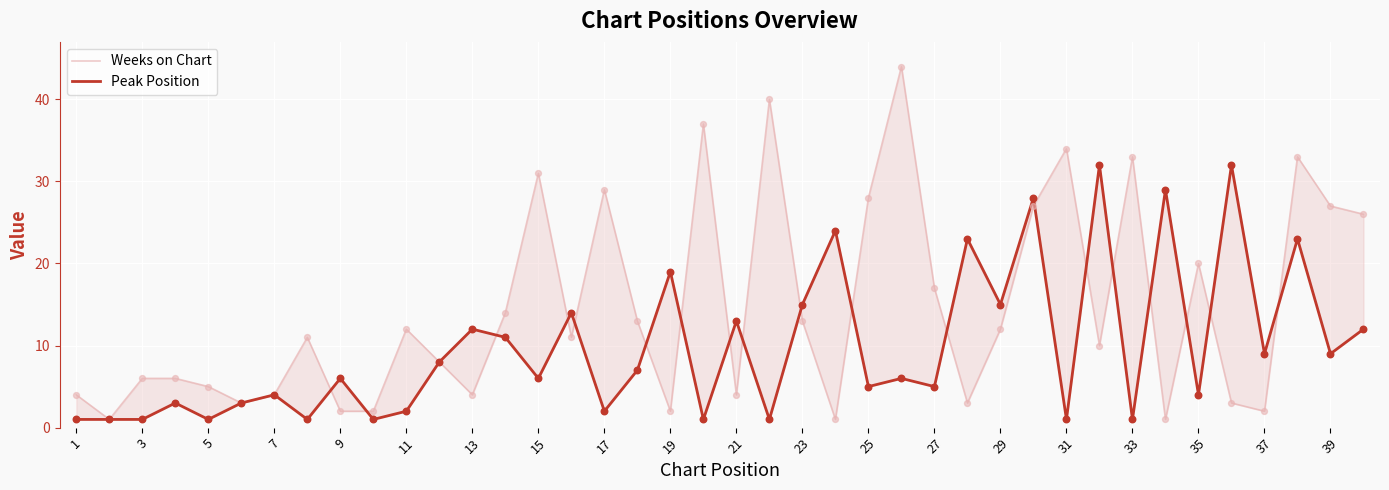

At how many categories does at least one series exceed 17?

19